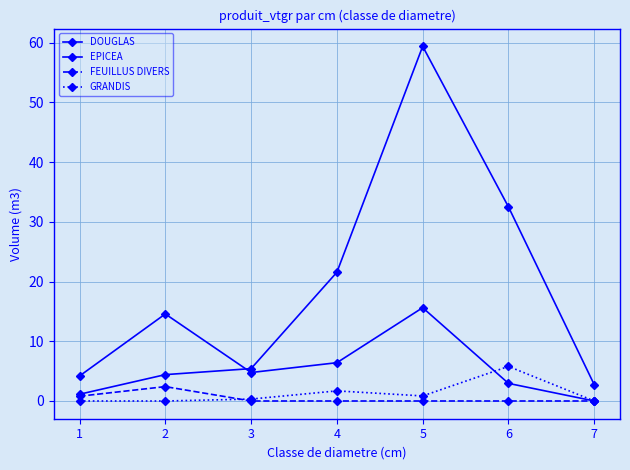

How many values in the DOUGLAS series exceed 5?

4